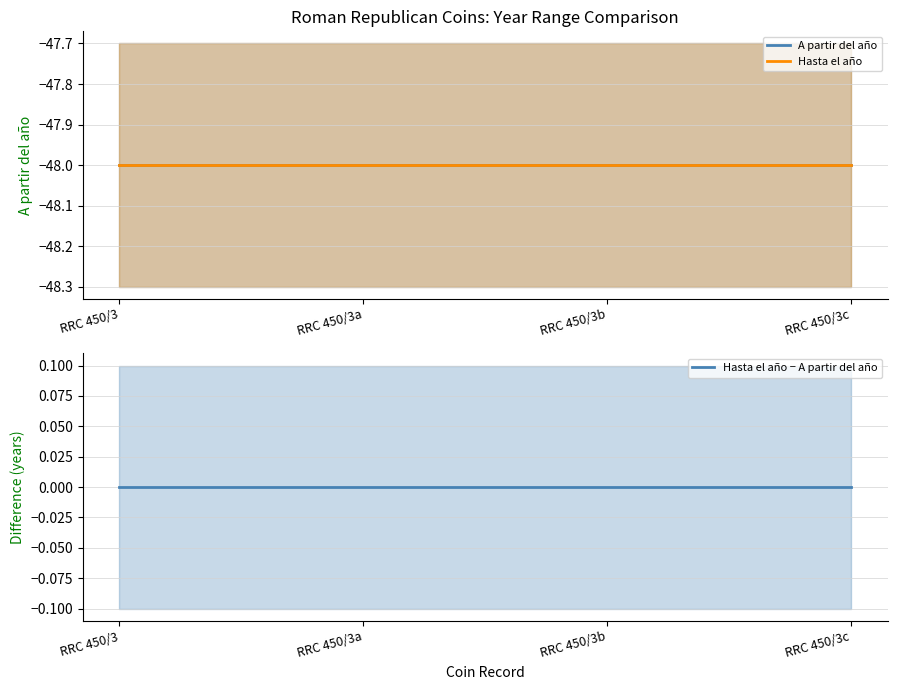

True or false: Hasta el año and Hasta el año − A partir del año intersect in this chart.

False